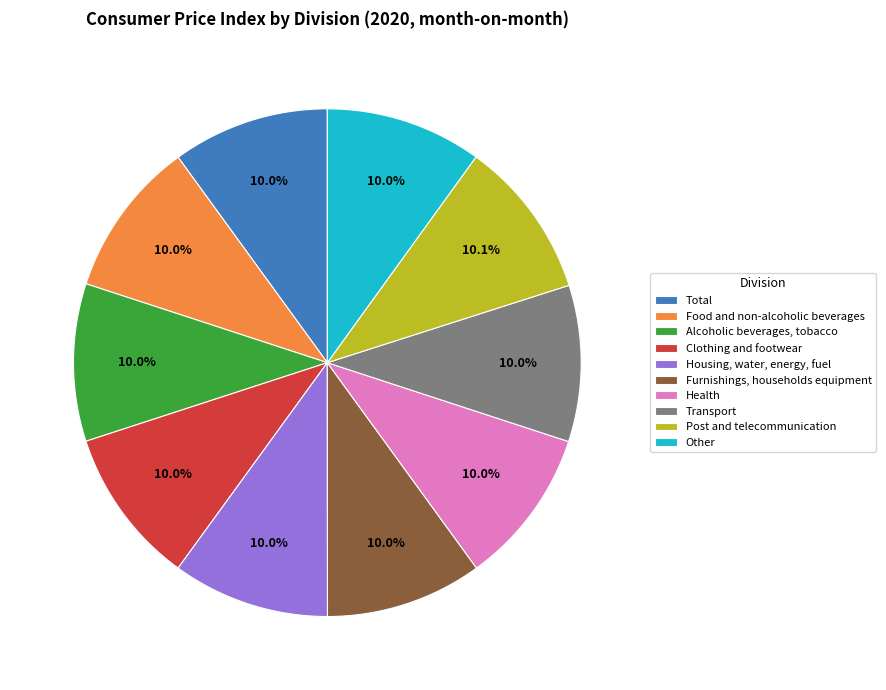

What portion of the pie excludes Post and telecommunication?

89.9%